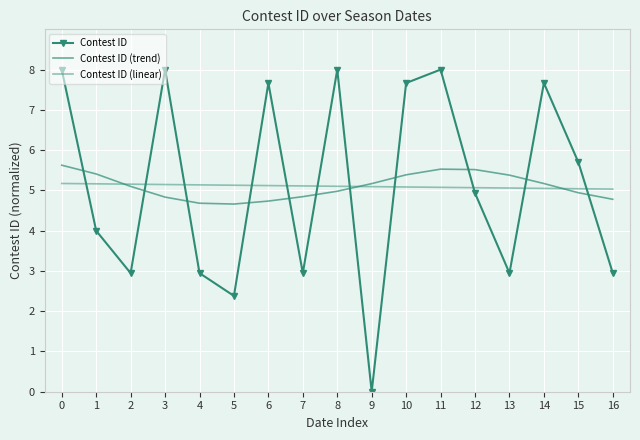

Between which two adjacent categories do Contest ID (trend) and Contest ID (linear) first intersect?

1 and 2